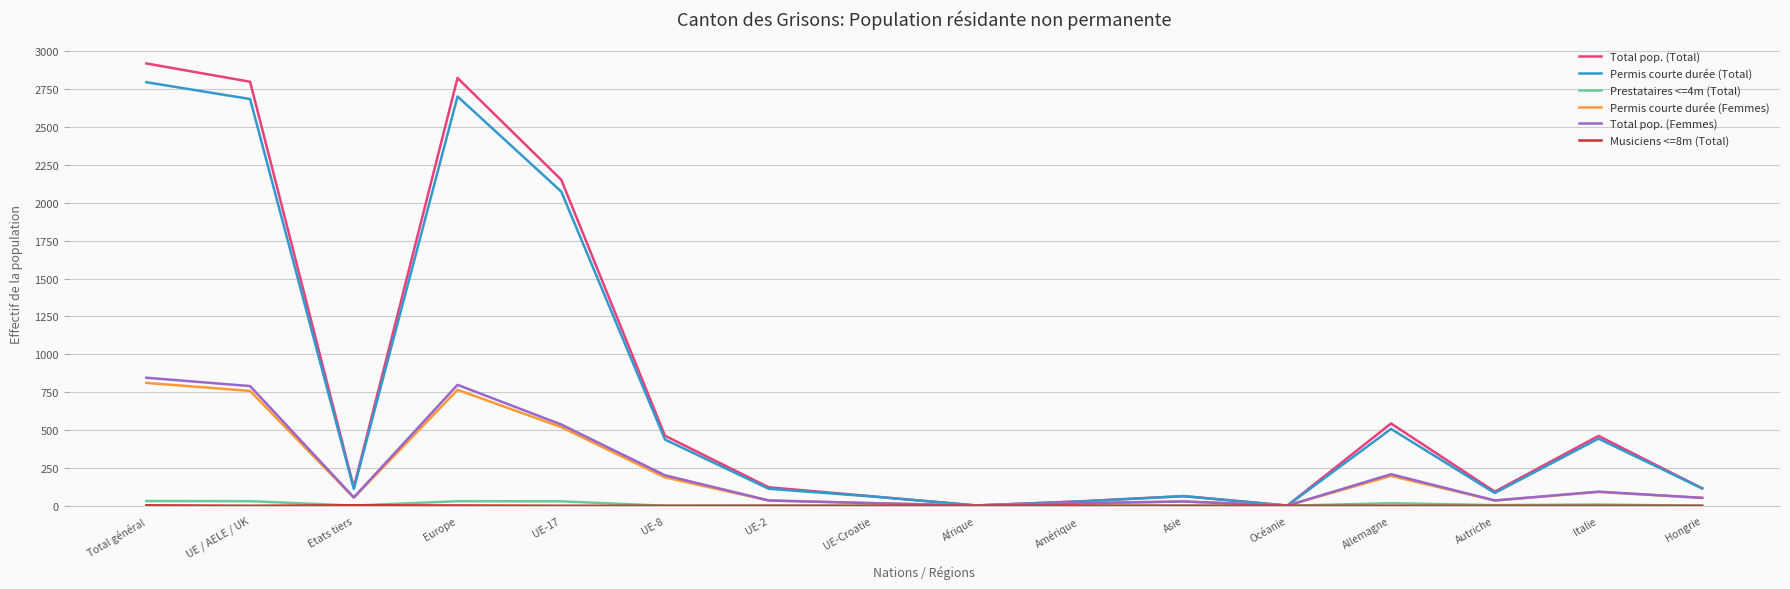

At which category does the chart reach its peak across all series?

Total général